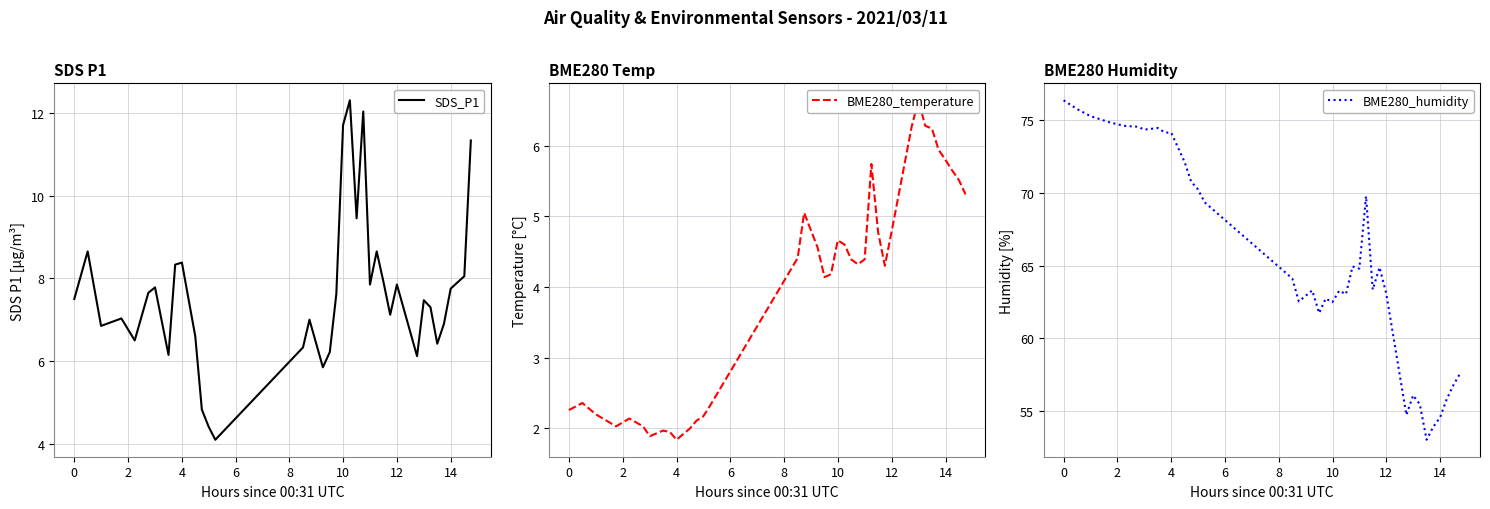

True or false: BME280_humidity and BME280_temperature intersect in this chart.

False